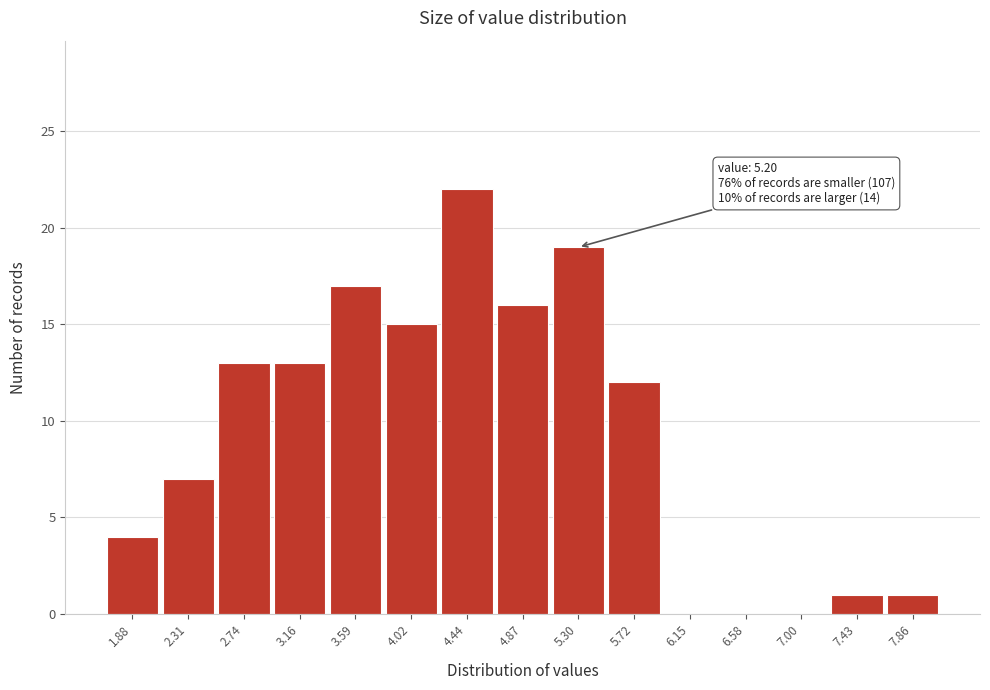

Which range on the x-axis has the tallest bar?

4.25 to 4.65